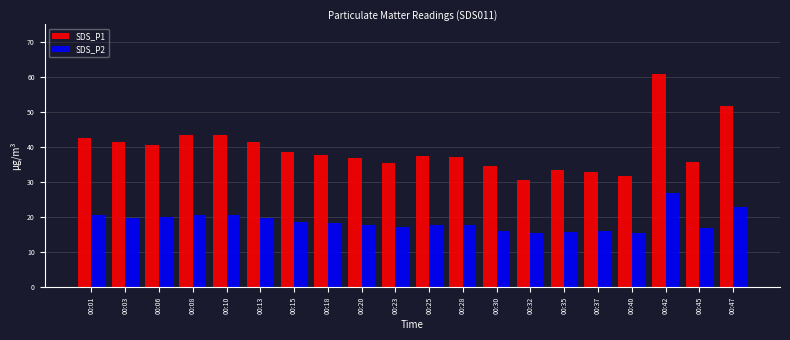

Which label corresponds to the largest value in the chart?

00:42